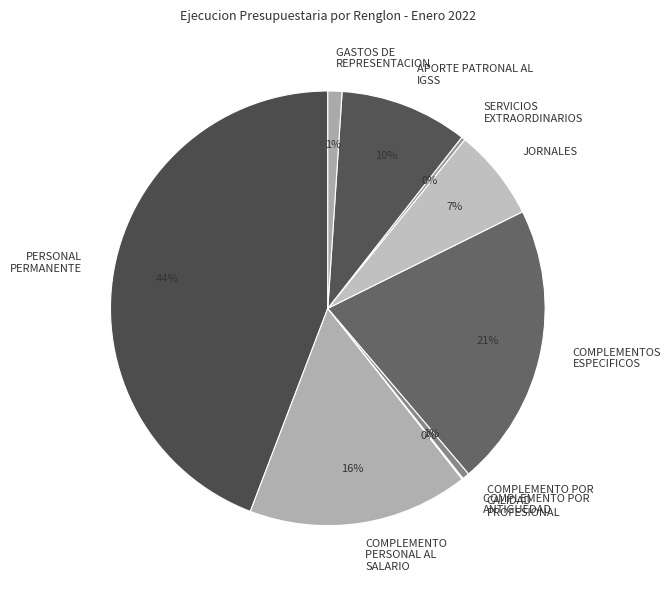

To the nearest percent, what is the combined percentage of COMPLEMENTO POR CALIDAD PROFESIONAL and COMPLEMENTO PERSONAL AL SALARIO?

17%